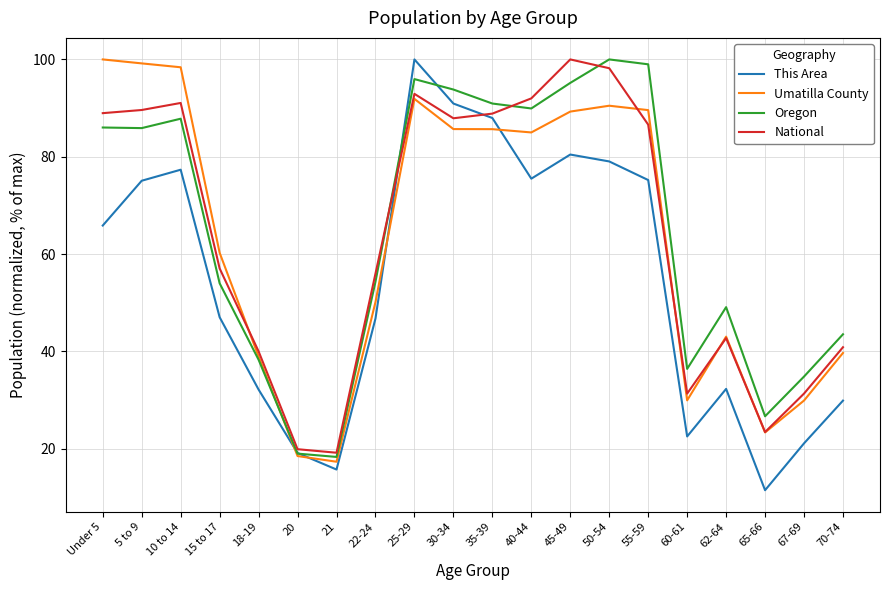

What is the sum of the National values at 35-39 and 67-69?

120.2